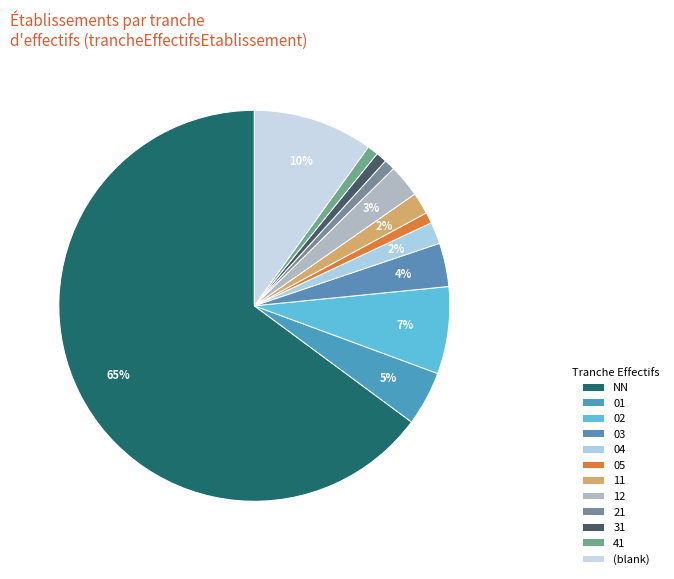

The 31 slice represents 8% of the pie. True or false?

False